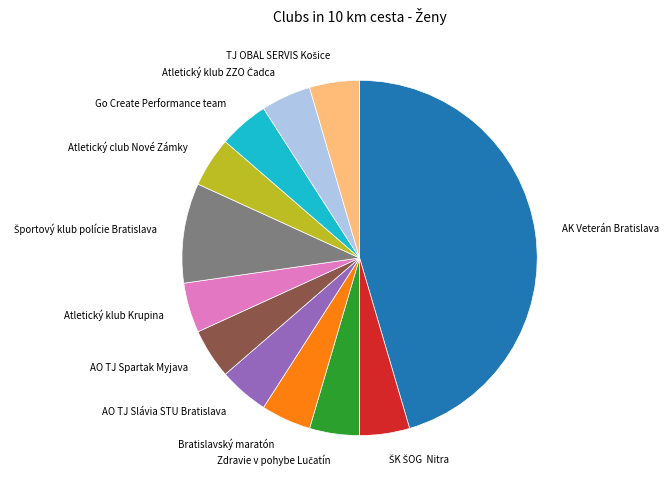

What is the largest slice in the pie chart?

AK Veterán Bratislava